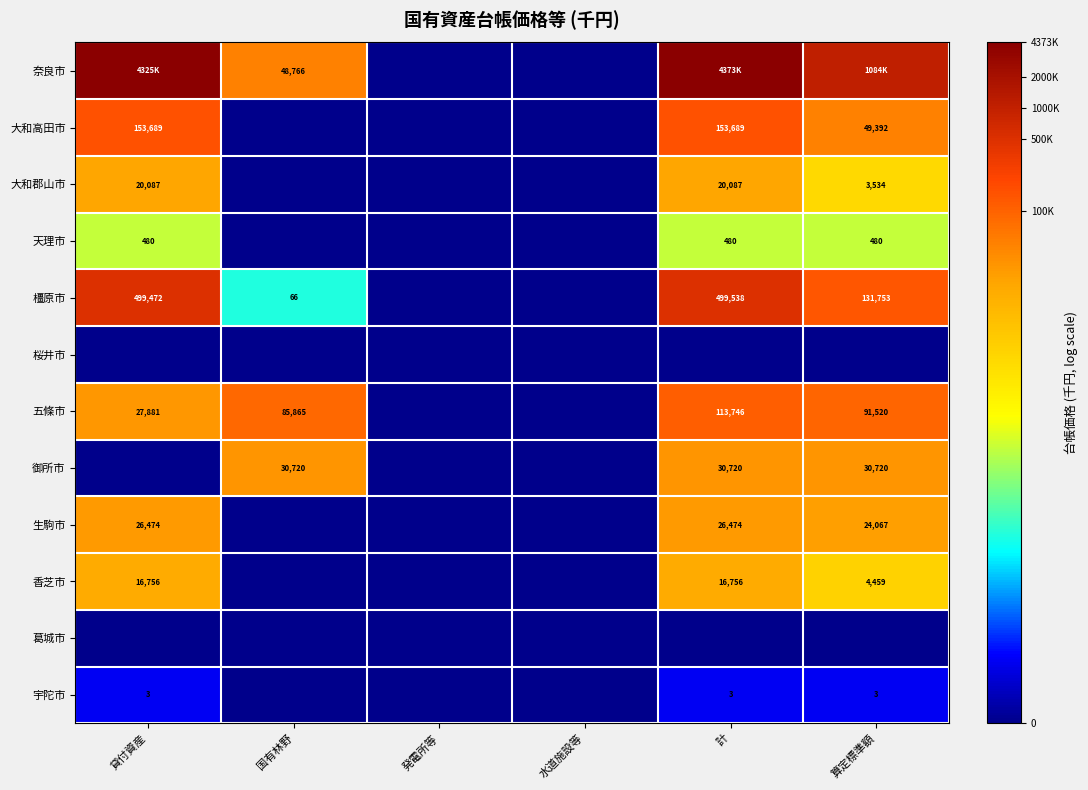

Is the value of 橿原市 at 算定標準額 greater than the value of 御所市 at 算定標準額?

Yes